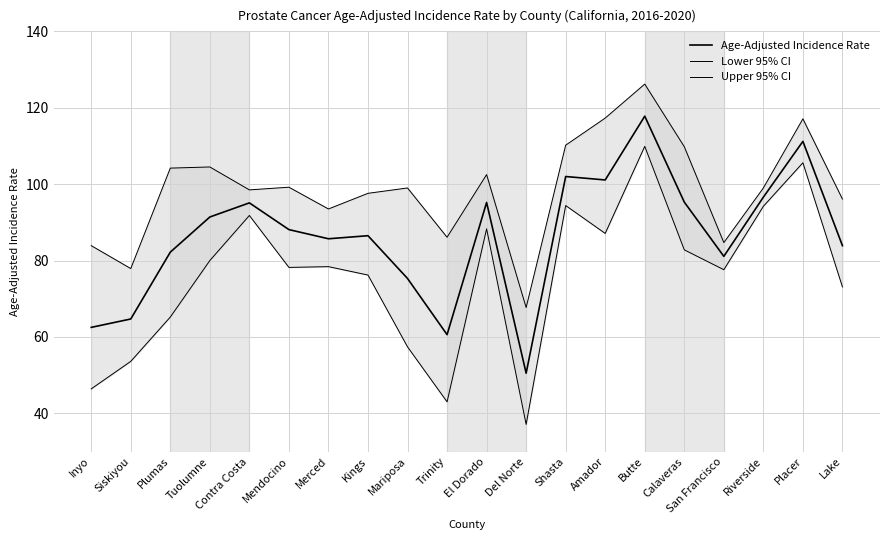

True or false: Lower 95% CI and Upper 95% CI intersect in this chart.

False